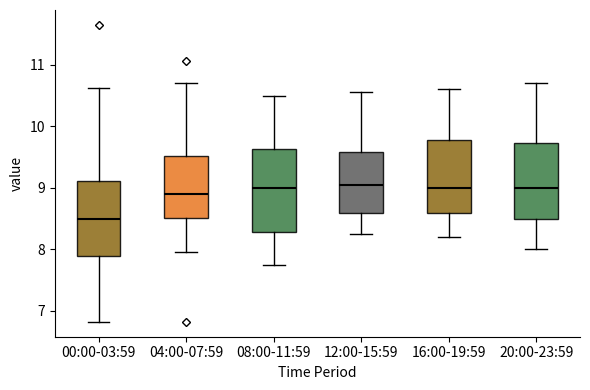

Reading left to right, read every box against the y-axis: the position of its median line, the range the box covers, and the ends of its whiskers. The values are not printed on the chart, so give them approximately, as read against the axis.

00:00-03:59: median 8.5, box 7.9 to 9.1, whiskers 6.8 to 10.6
04:00-07:59: median 8.9, box 8.5 to 9.5, whiskers 8.0 to 10.7
08:00-11:59: median 9.0, box 8.3 to 9.6, whiskers 7.8 to 10.5
12:00-15:59: median 9.1, box 8.6 to 9.6, whiskers 8.3 to 10.6
16:00-19:59: median 9.0, box 8.6 to 9.8, whiskers 8.2 to 10.6
20:00-23:59: median 9.0, box 8.5 to 9.7, whiskers 8.0 to 10.7